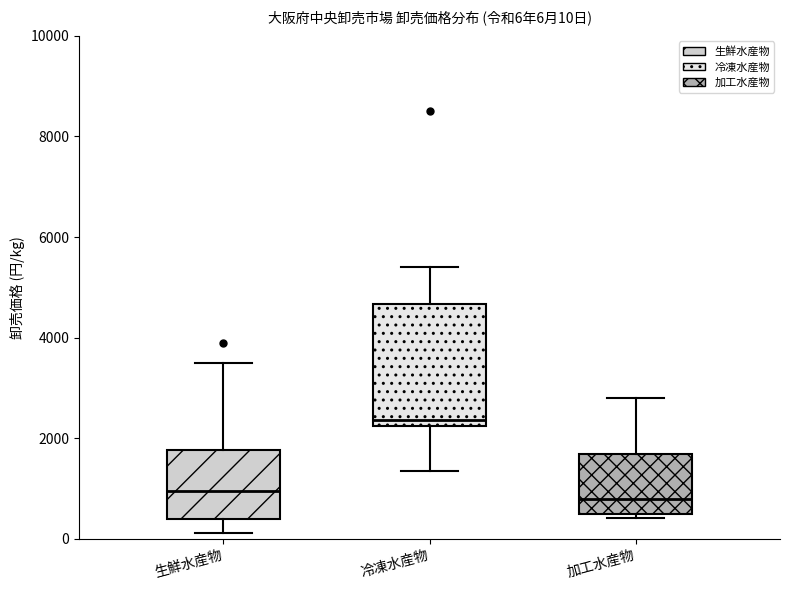

Which box is the tallest, from its lower edge to its upper edge?

冷凍水産物